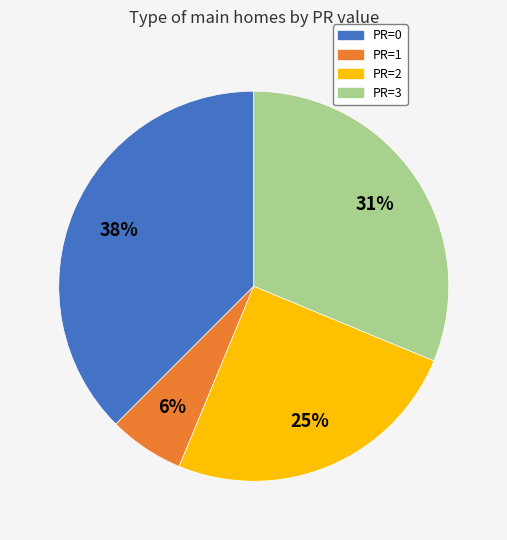

Which has a higher value, PR=0 or PR=1?

PR=0